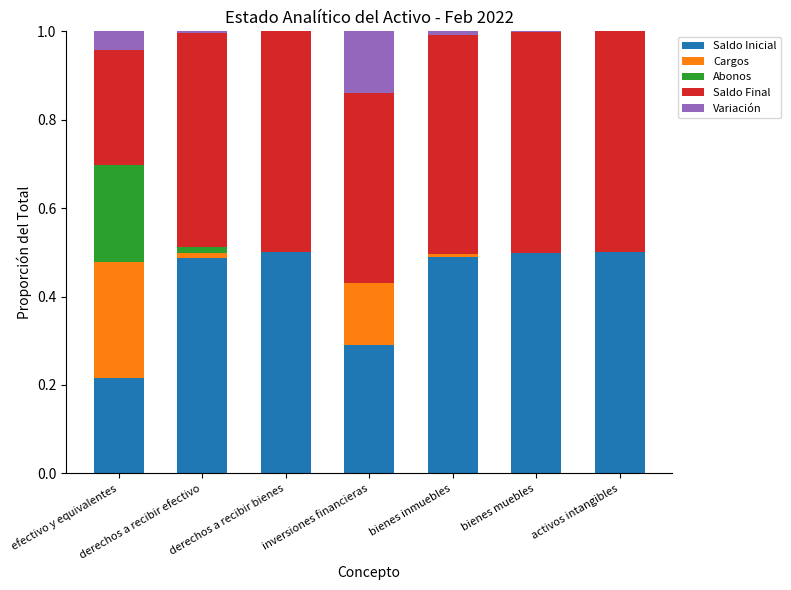

What is the sum of all Saldo Inicial values?

3.0